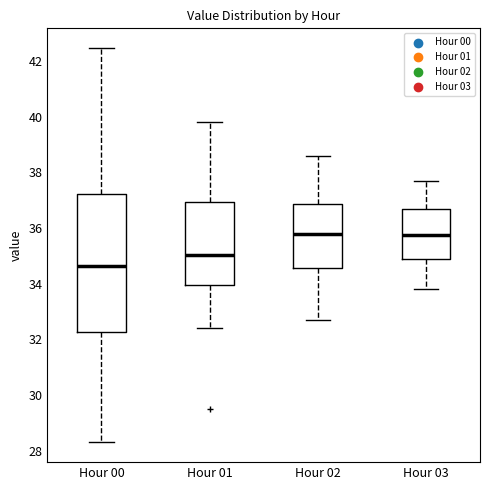

Reading left to right, transcribe this box plot: for each box, give where its median line is, the range the box spans, and where its two whiskers end, as read against the y-axis. The values are not printed on the chart, so give them approximately, as read against the axis.

Hour 00: median 34.6, box 32.2 to 37.2, whiskers 28.4 to 42.4
Hour 01: median 35.0, box 34.0 to 37.0, whiskers 32.4 to 39.8
Hour 02: median 35.8, box 34.6 to 36.8, whiskers 32.8 to 38.6
Hour 03: median 35.8, box 34.8 to 36.6, whiskers 33.8 to 37.8